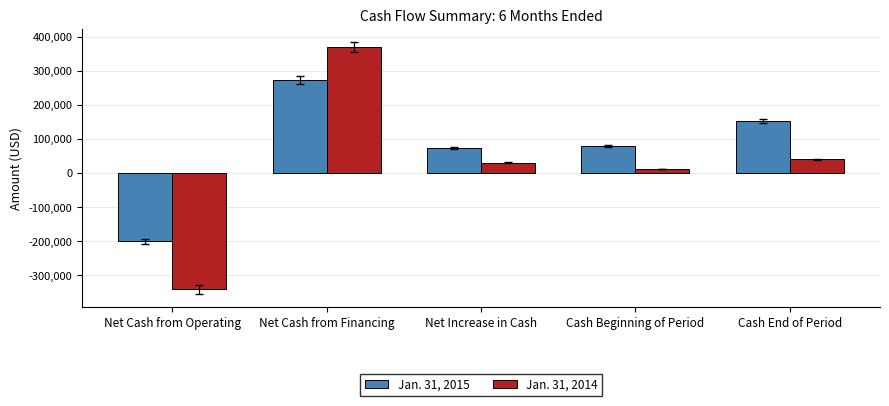

Which series changed the most between Net Cash from Operating and Cash End of Period?

Jan. 31, 2014